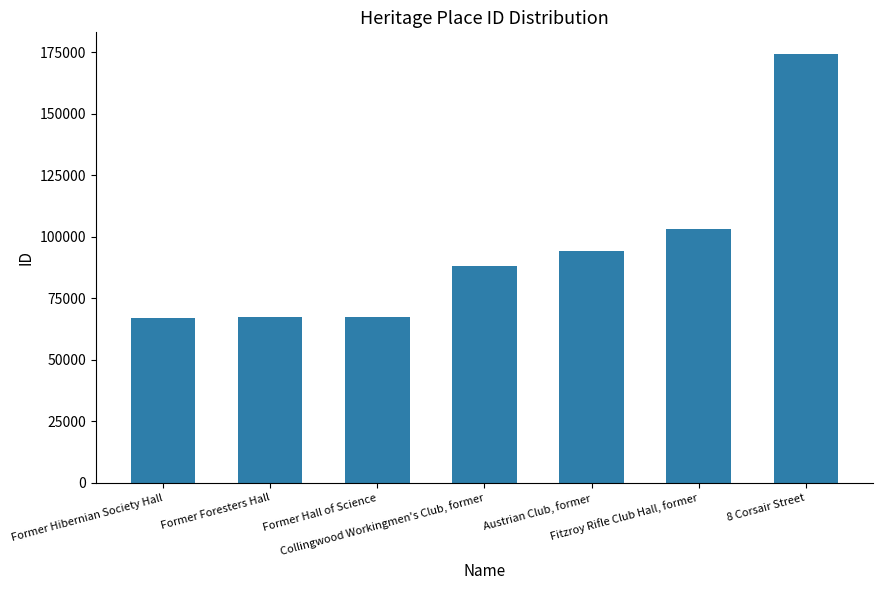

At which category does the chart reach its peak across all series?

8 Corsair Street